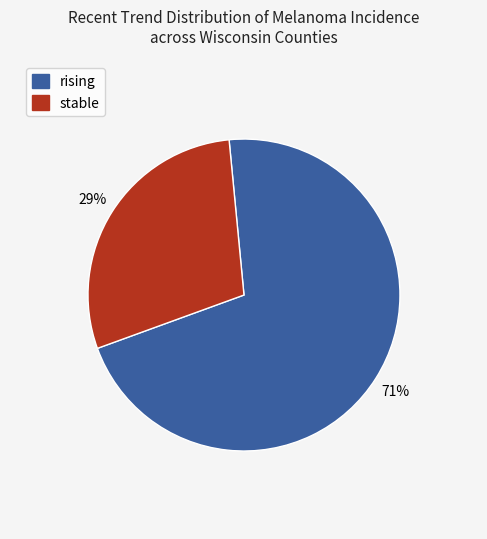

To the nearest percent, what is the combined percentage of stable and rising?

100%